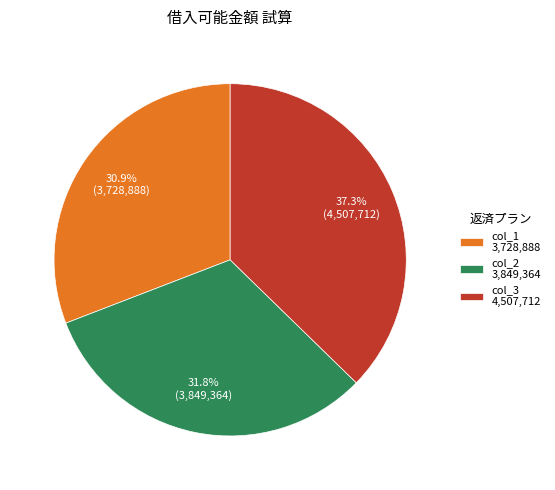

Between col_3 4,507,712 and col_2 3,849,364, which is larger?

col_3 4,507,712